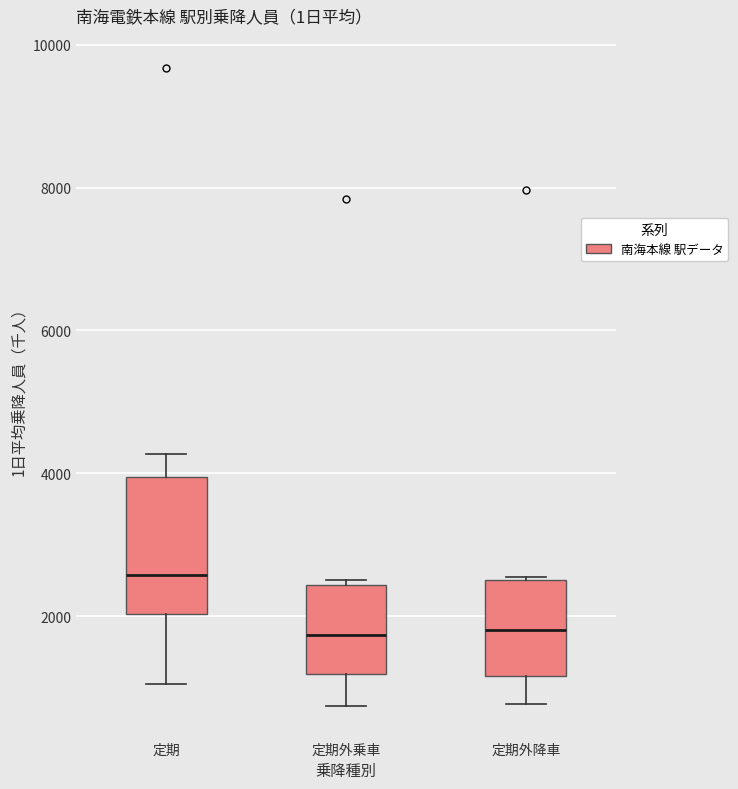

Comparing the boxes themselves (not the whiskers), which one is the tallest?

定期